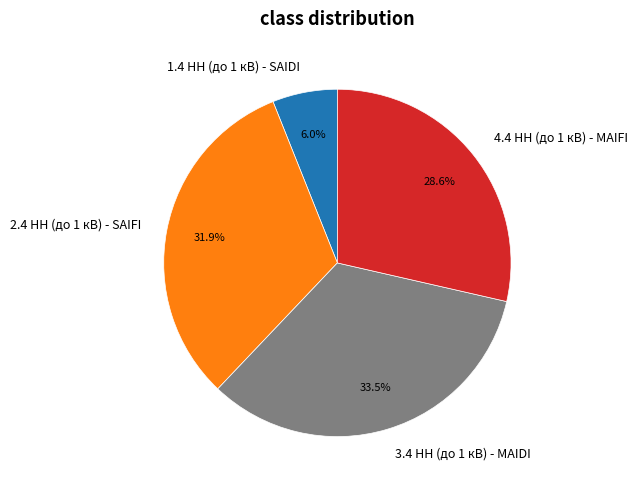

Does 2.4 НН (до 1 кВ) - SAIFI represent more than half of the total?

No